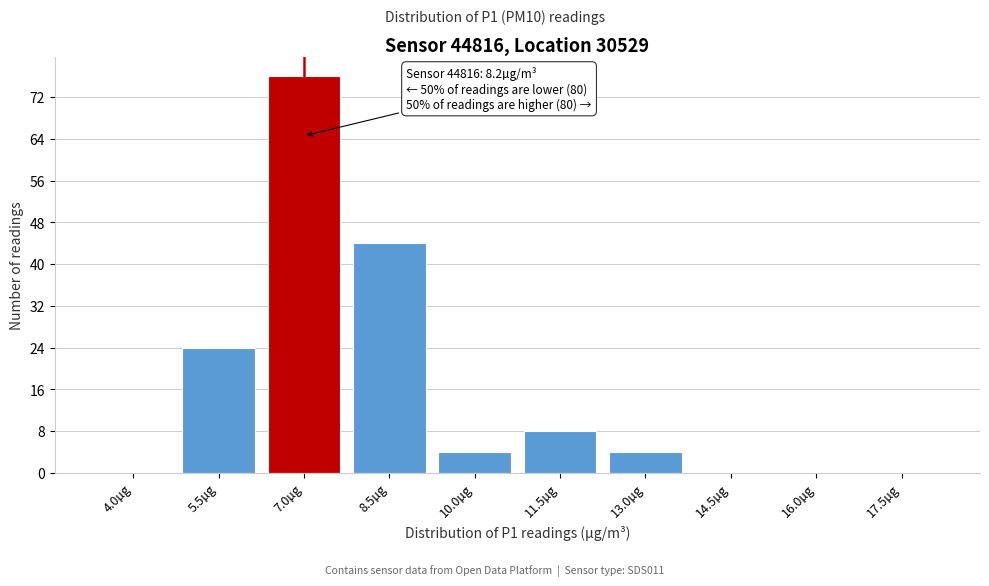

Reading left to right, extract all data points from this chart.

4.0µg=0	5.5µg=24	7.0µg=76	8.5µg=44	10.0µg=4	11.5µg=8	13.0µg=4	14.5µg=0	16.0µg=0	17.5µg=0